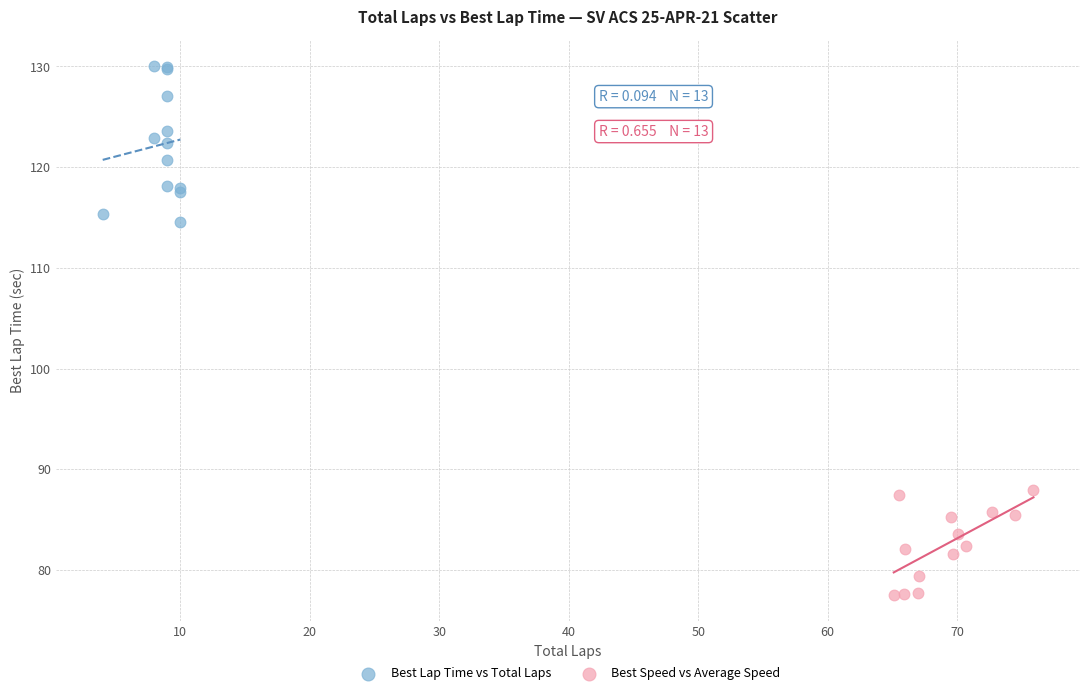

What are all the series names shown in the legend?

Best Lap Time vs Total Laps, Best Speed vs Average Speed